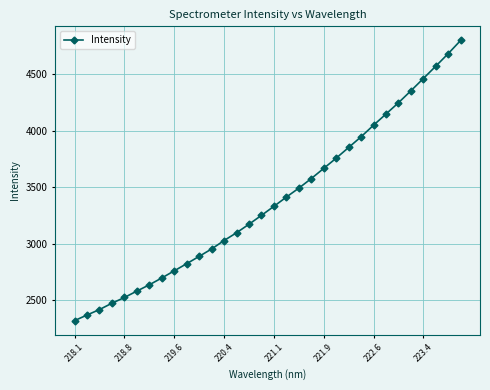

What is the sum of all values?

108354.0